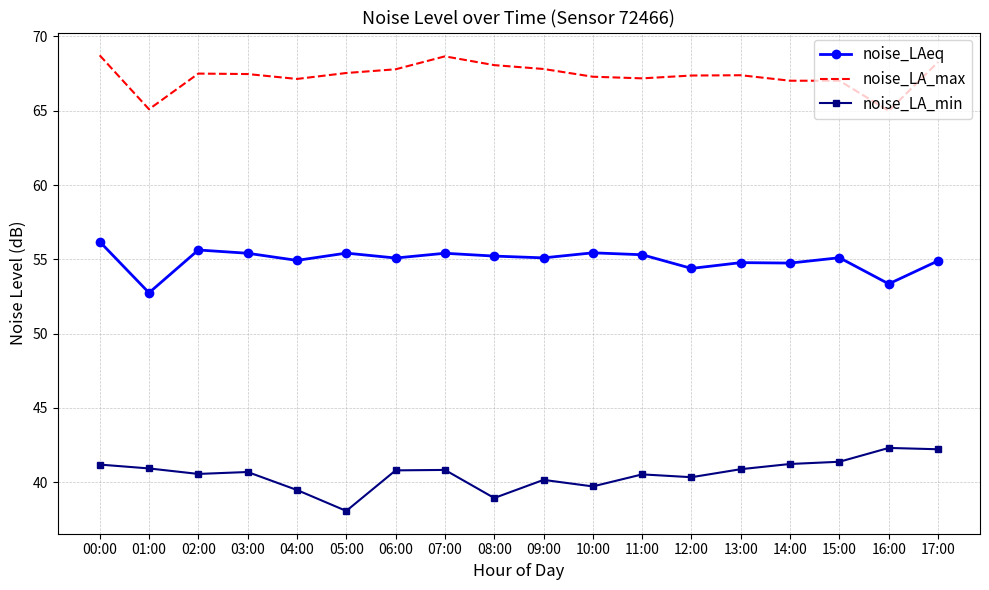

The value of noise_LA_min at 09:00 is 40.2. True or false?

True